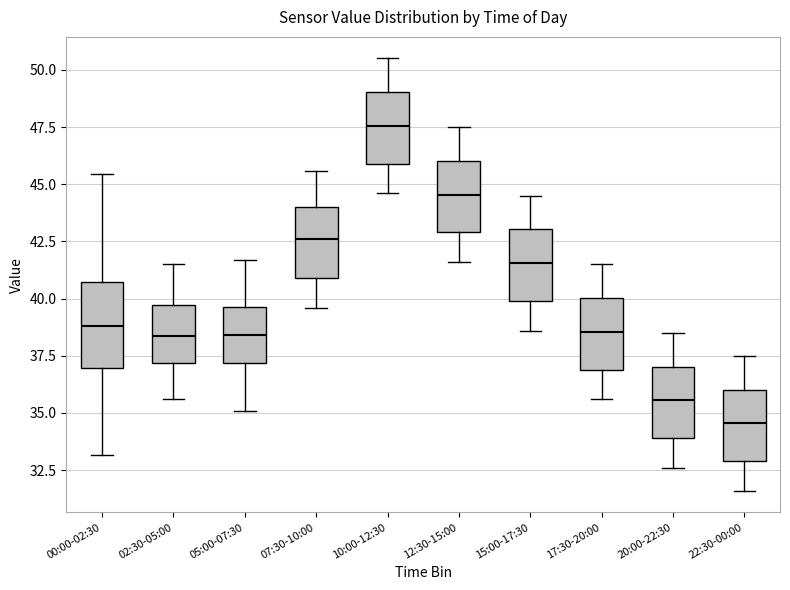

Comparing the boxes themselves (not the whiskers), which one is the tallest?

00:00-02:30